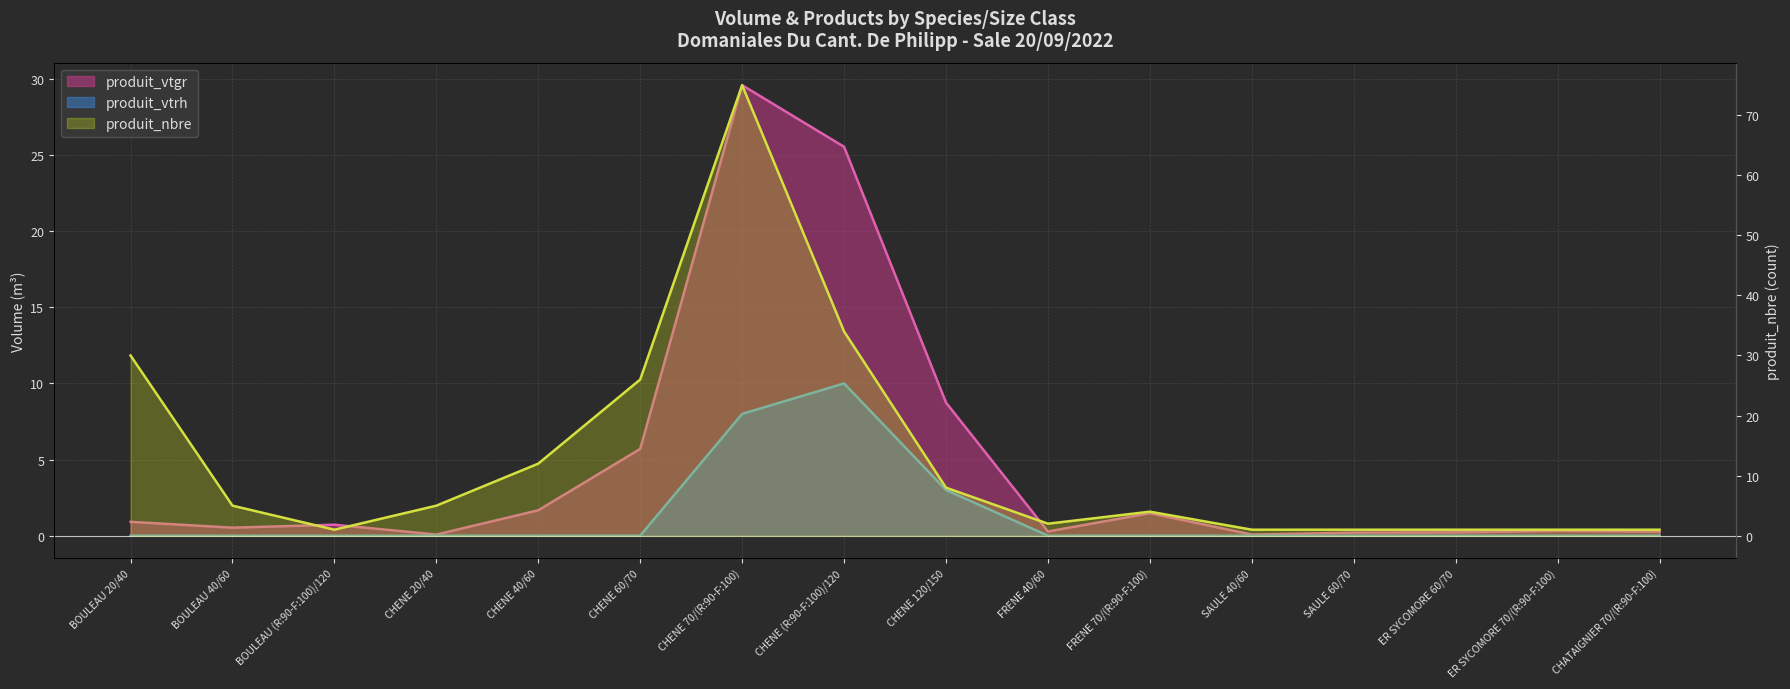

The value of produit_nbre at CHATAIGNIER 70/(R:90-F:100) is 1.6. True or false?

False